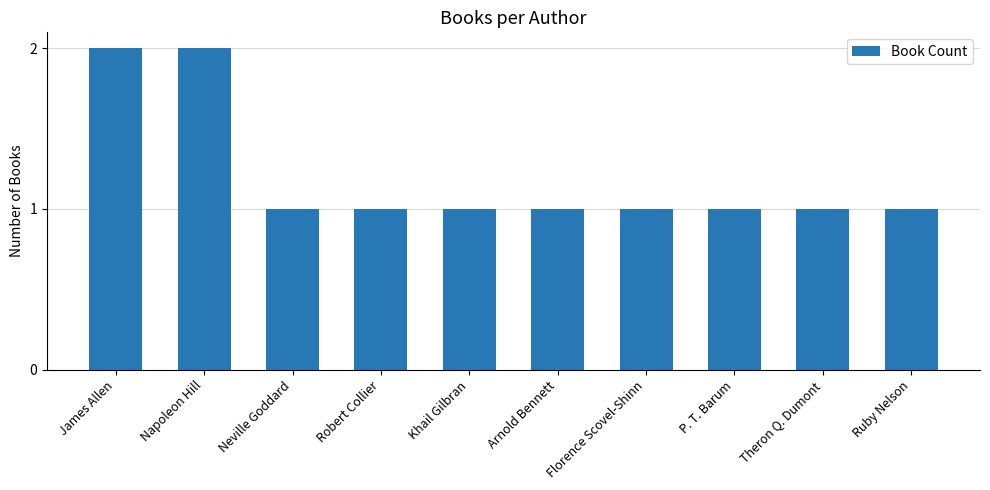

What is the change in value from Napoleon Hill to Florence Scovel-Shinn?

-1